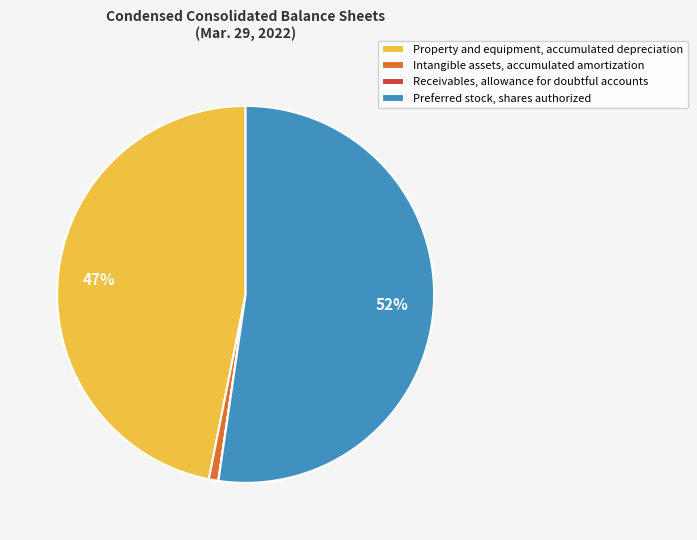

Is it true that Preferred stock, shares authorized is 52% of the pie?

True